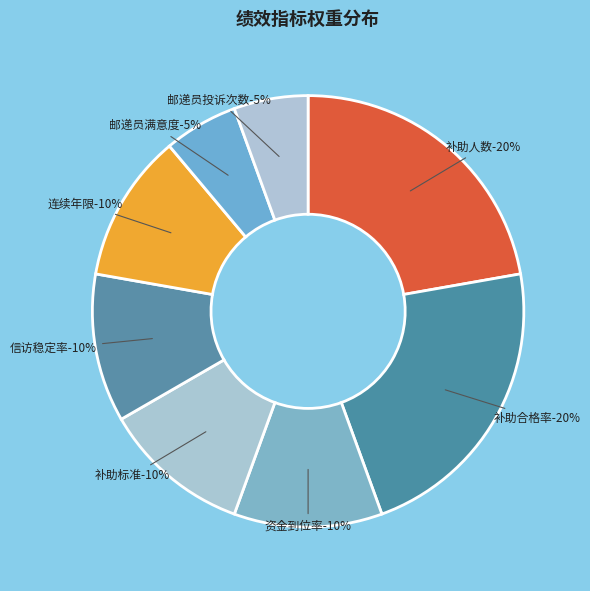

How many segments does this pie chart have?

8